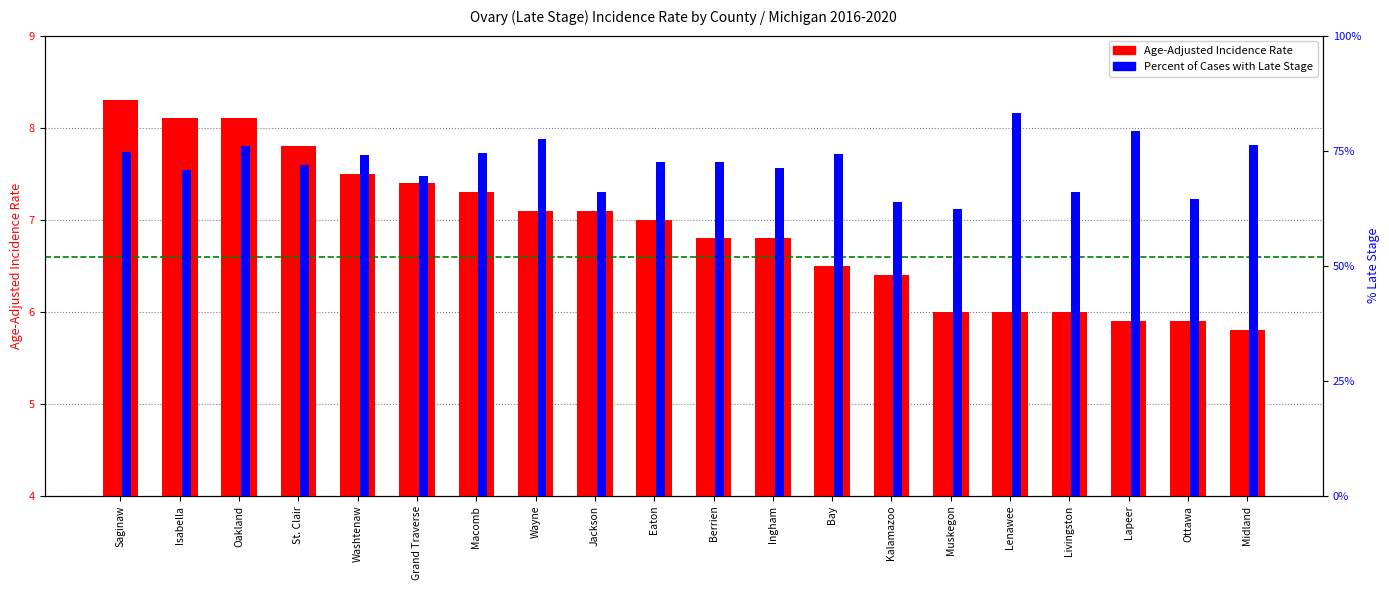

At which label is Age-Adjusted Incidence Rate closest to 7?

Eaton